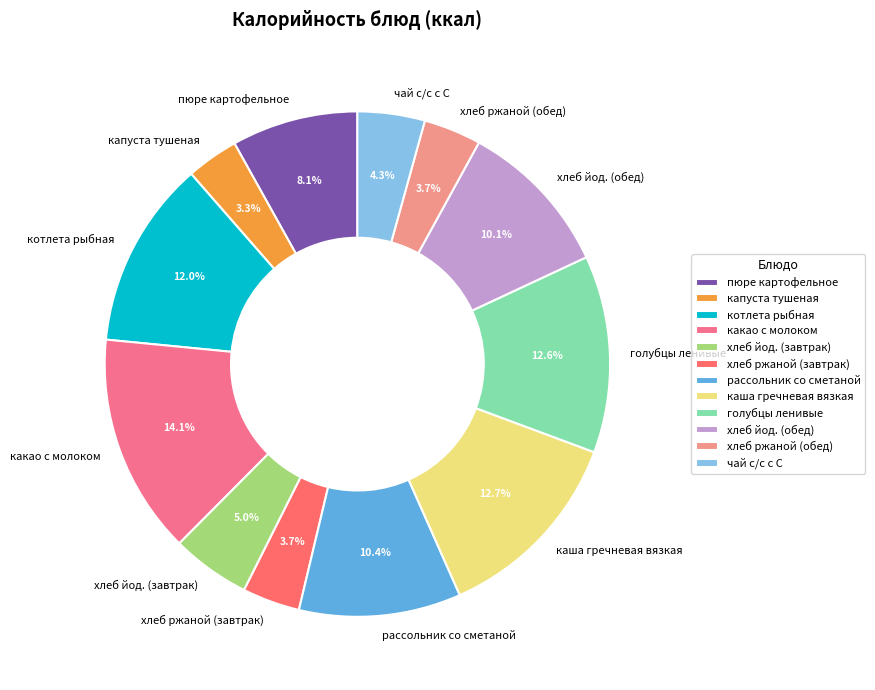

Approximately how many times larger is the value at каша гречневая вязкая compared to голубцы ленивые?

1.0